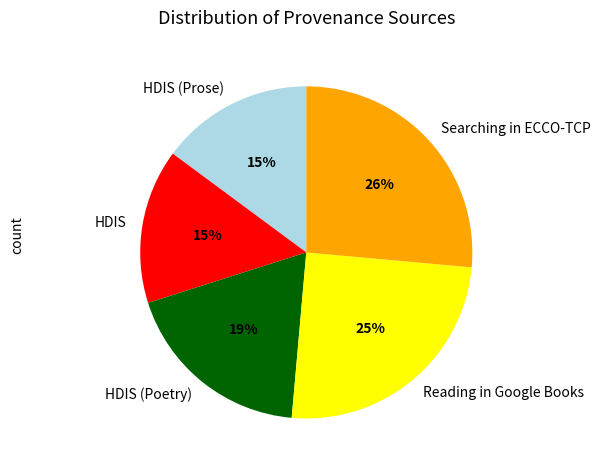

Count the number of slices in the pie.

5